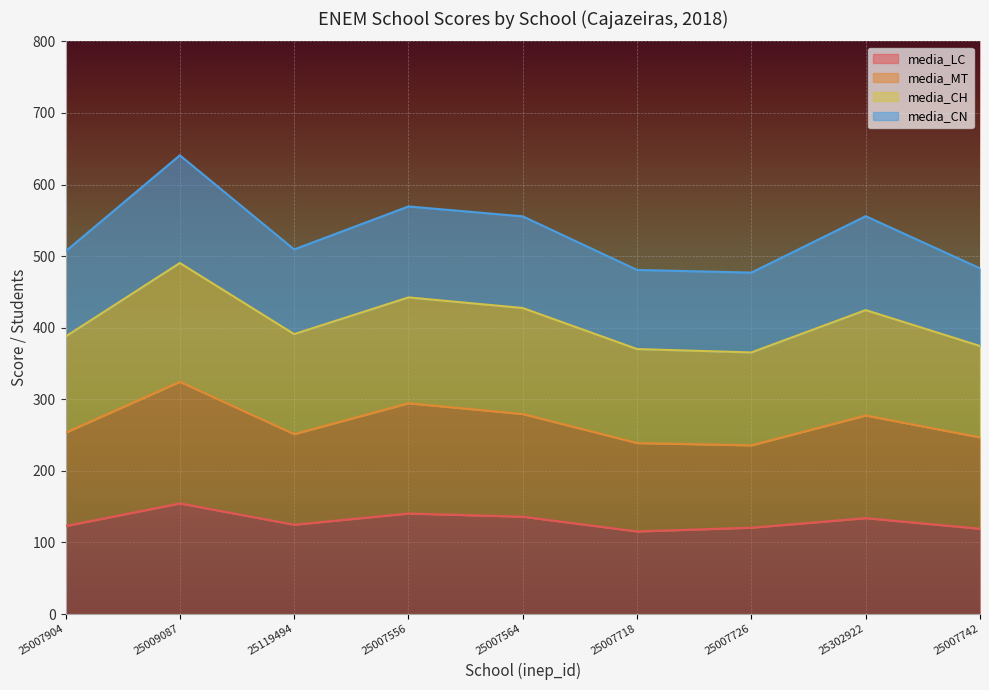

How many lines are shown in the chart?

4